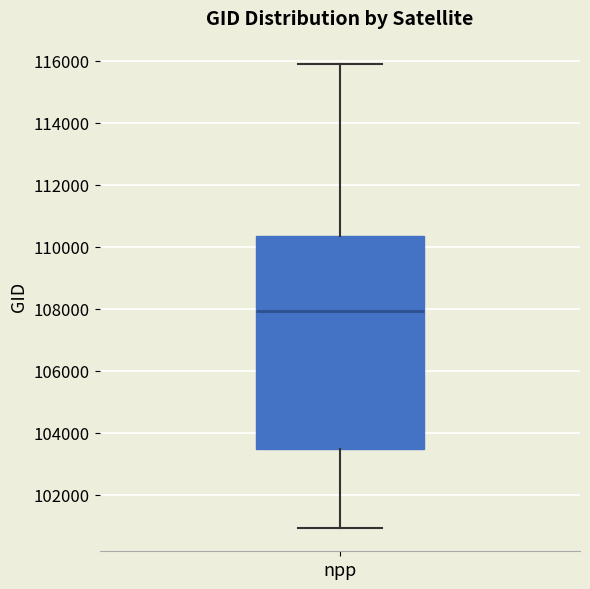

Transcribe this box plot: give where the median line is, the range the box spans, and where the two whiskers end, as read against the y-axis. The values are not printed on the chart, so give them approximately, as read against the axis.

median 108000, box 103400 to 110400, whiskers 101000 to 115800